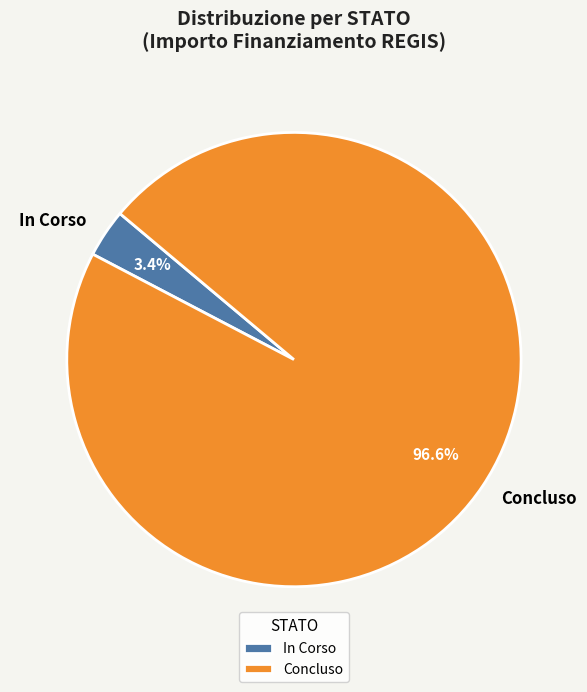

Is there any slice that represents more than half of the pie?

Yes